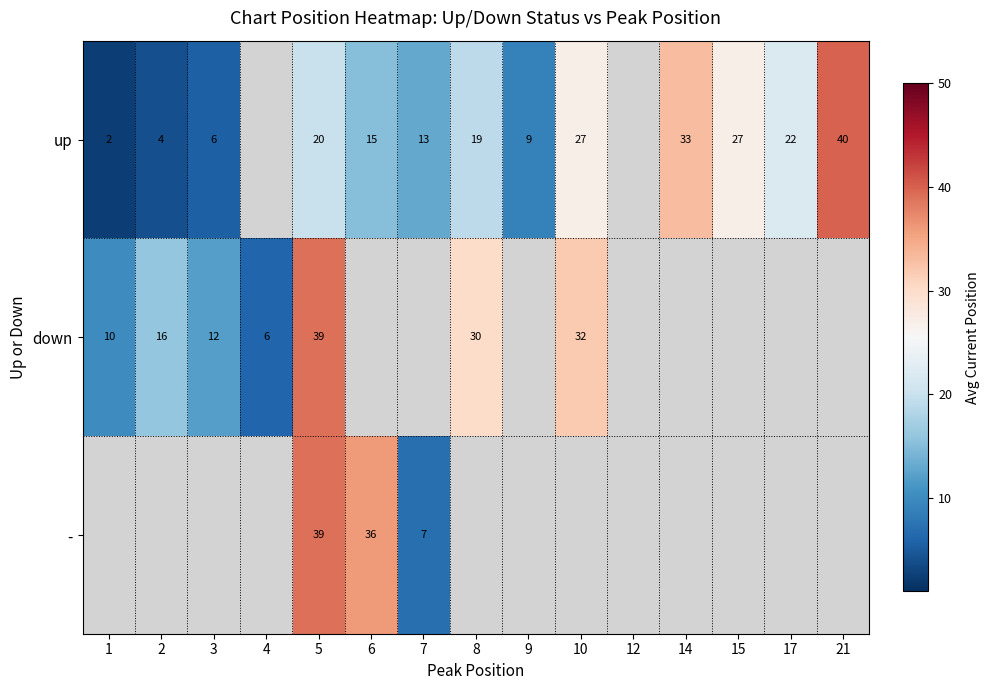

What is the minimum value shown in the chart?

2.5